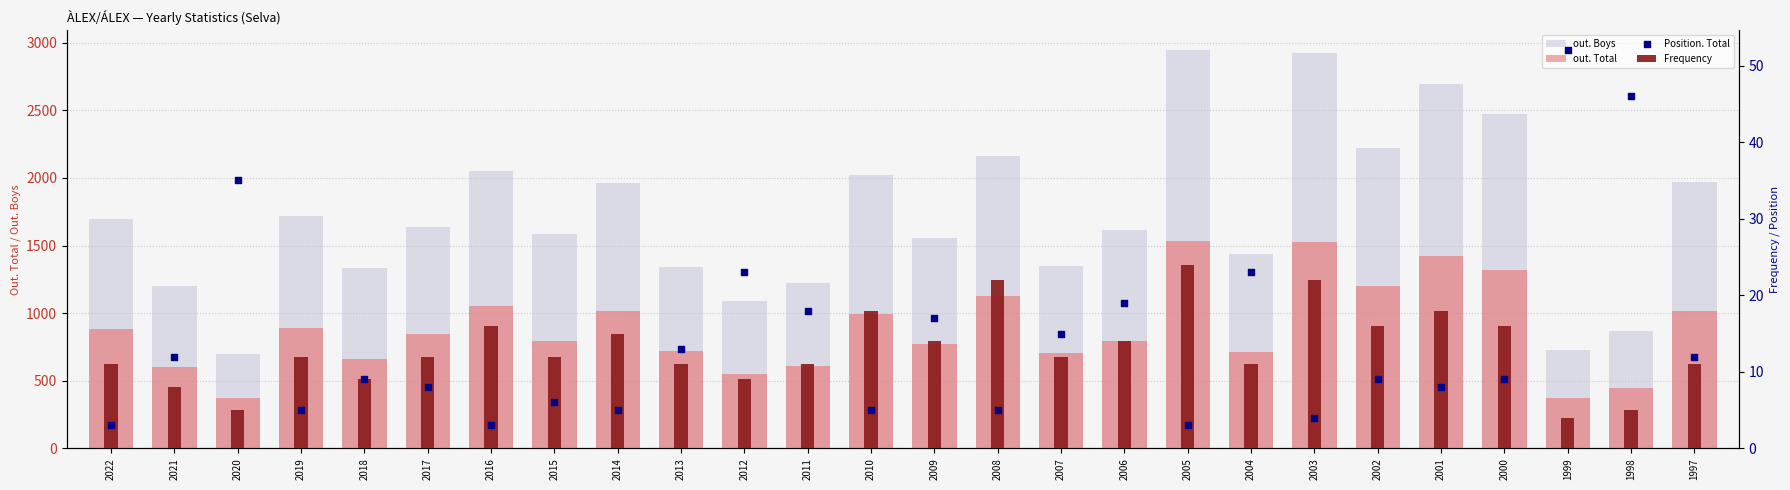

Which series reaches the minimum Y coordinate?

Position. Total